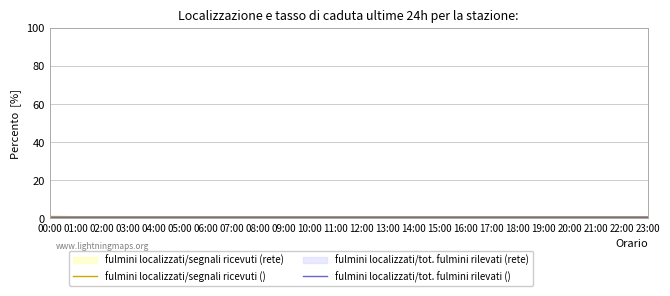

Rank the categories by fulmini localizzati/tot. fulmini rilevati () value from highest to lowest.

00:00, 01:00, 02:00, 03:00, 04:00, 05:00, 06:00, 07:00, 08:00, 09:00, 10:00, 11:00, 12:00, 13:00, 14:00, 15:00, 16:00, 17:00, 18:00, 19:00, 20:00, 21:00, 22:00, 23:00